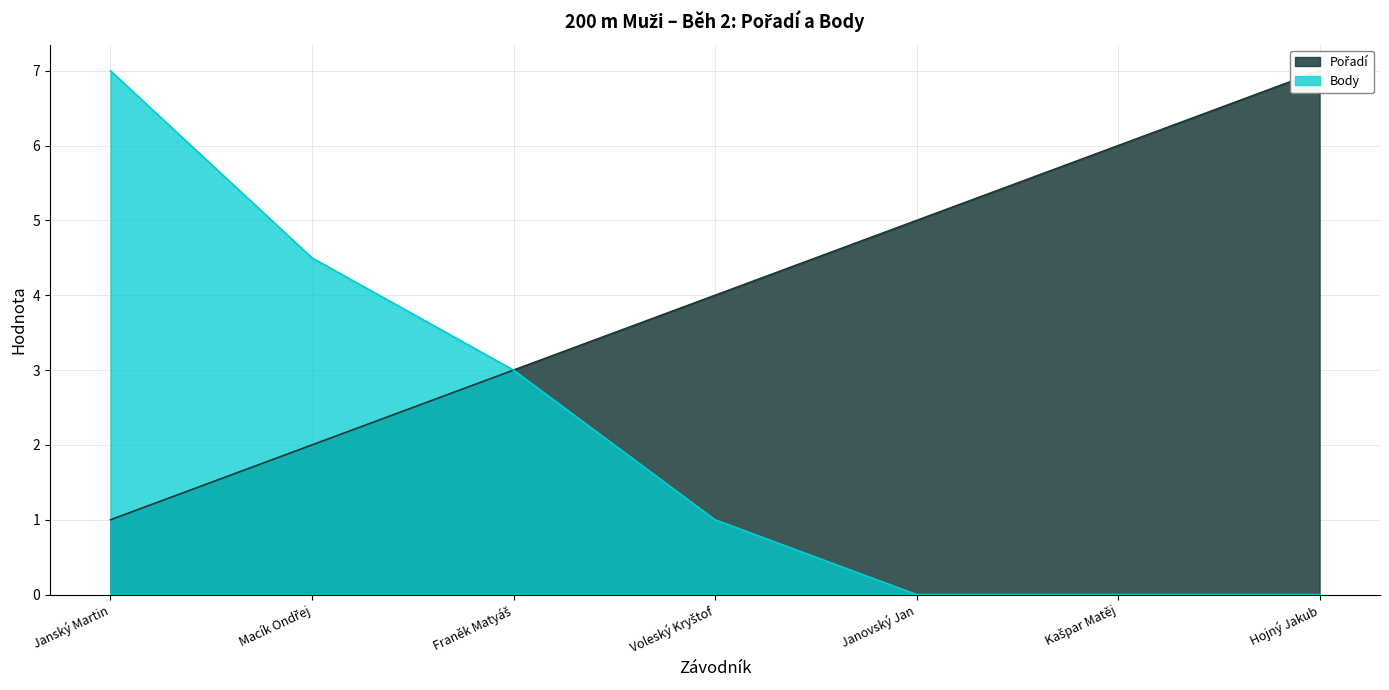

List the series in order of their overall mean, lowest first.

Body, Pořadí